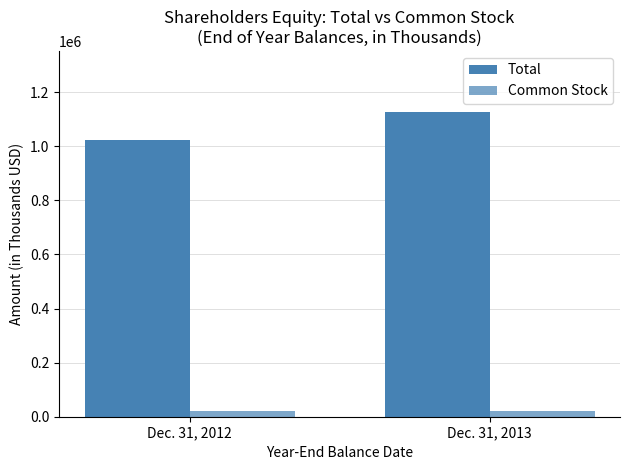

Rank the series by their maximum value, from lowest to highest.

Common Stock, Total